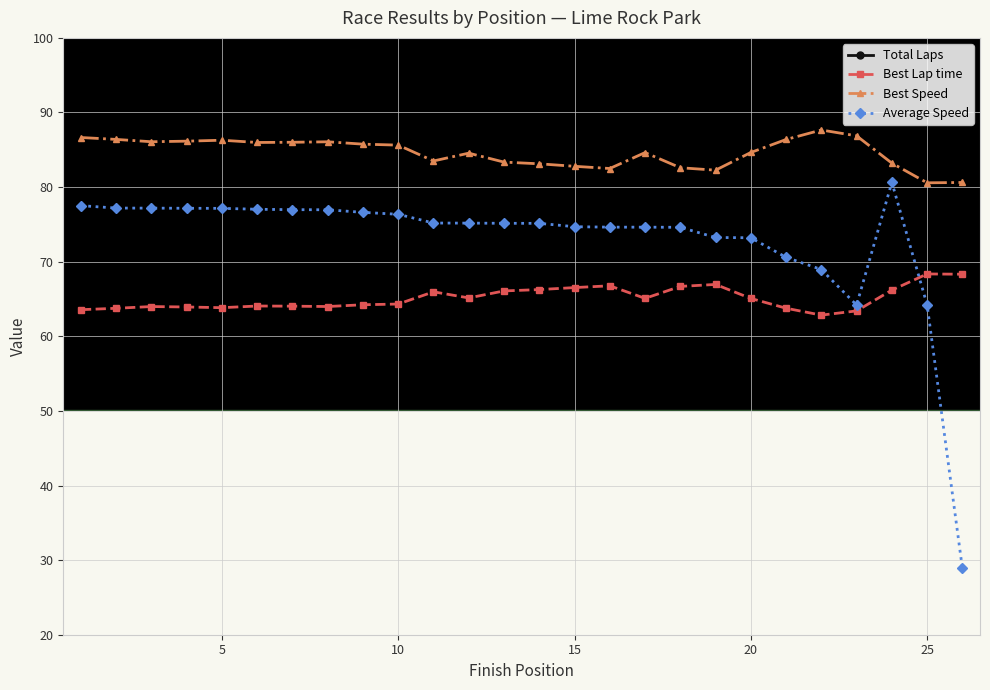

Is this an area chart (filled region under the line)?

No